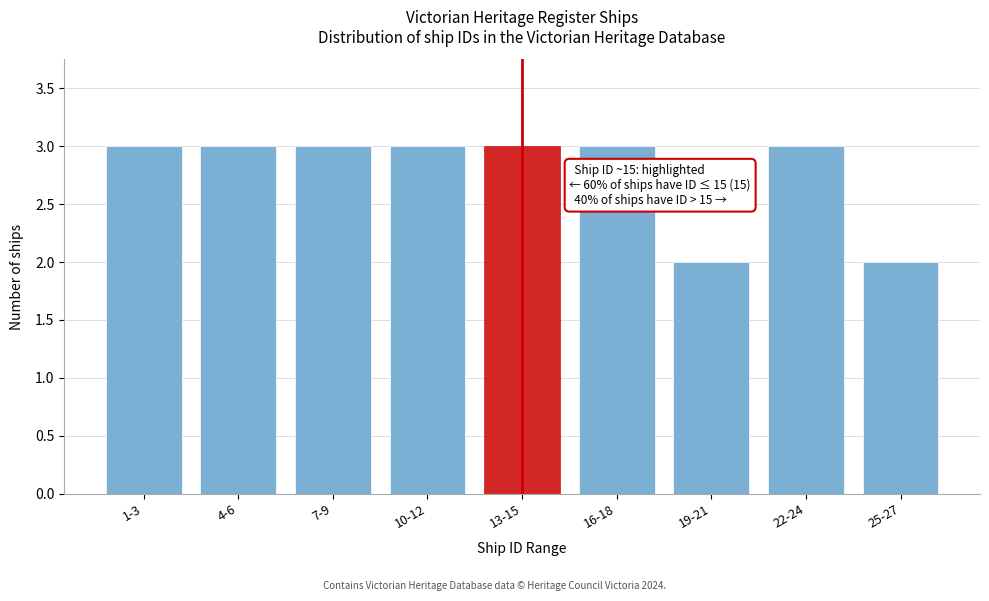

Reading left to right, transcribe all the data shown in this chart.

1-3=3	4-6=3	7-9=3	10-12=3	13-15=3	16-18=3	19-21=2	22-24=3	25-27=2